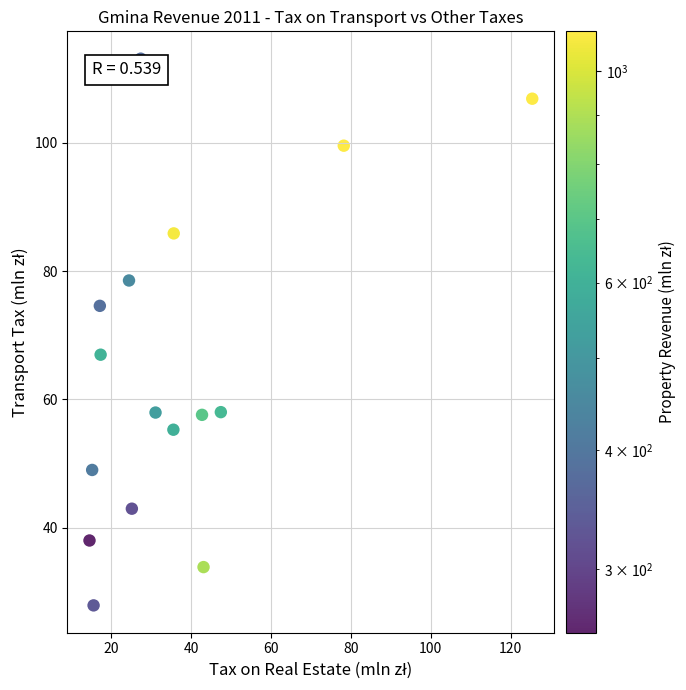

What Y value in the scatter plot is closest to 70?

67.0